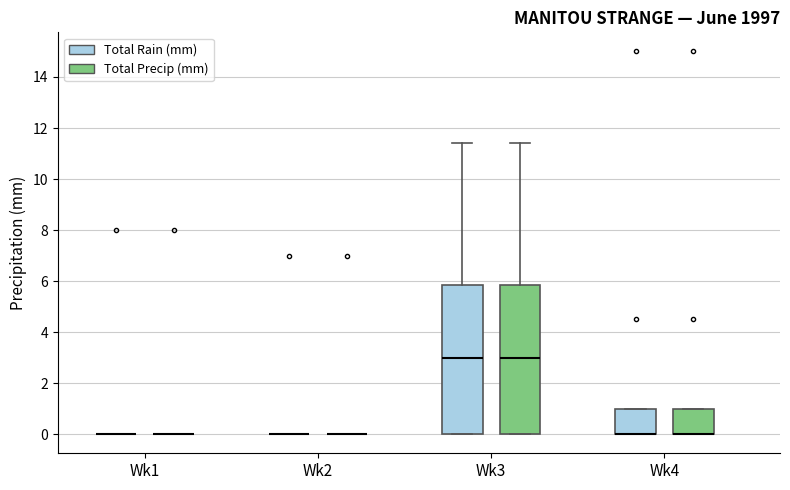

Reading left to right, transcribe this box plot: for each box, give where its median line is, the range the box spans, and where its two whiskers end, as read against the y-axis. The values are not printed on the chart, so give them approximately, as read against the axis.

Wk1 (Total Rain (mm)): box collapsed to a line at 0.0, whiskers 0.0 to 0.0
Wk1 (Total Precip (mm)): box collapsed to a line at 0.0, whiskers 0.0 to 0.0
Wk2 (Total Rain (mm)): box collapsed to a line at 0.0, whiskers 0.0 to 0.0
Wk2 (Total Precip (mm)): box collapsed to a line at 0.0, whiskers 0.0 to 0.0
Wk3 (Total Rain (mm)): median 3.0, box 0.0 to 5.8, whiskers 0.0 to 11.4
Wk3 (Total Precip (mm)): median 3.0, box 0.0 to 5.8, whiskers 0.0 to 11.4
Wk4 (Total Rain (mm)): median 0.0 (drawn on the box's lower edge), box 0.0 to 1.0, whiskers 0.0 to 1.0
Wk4 (Total Precip (mm)): median 0.0 (drawn on the box's lower edge), box 0.0 to 1.0, whiskers 0.0 to 1.0